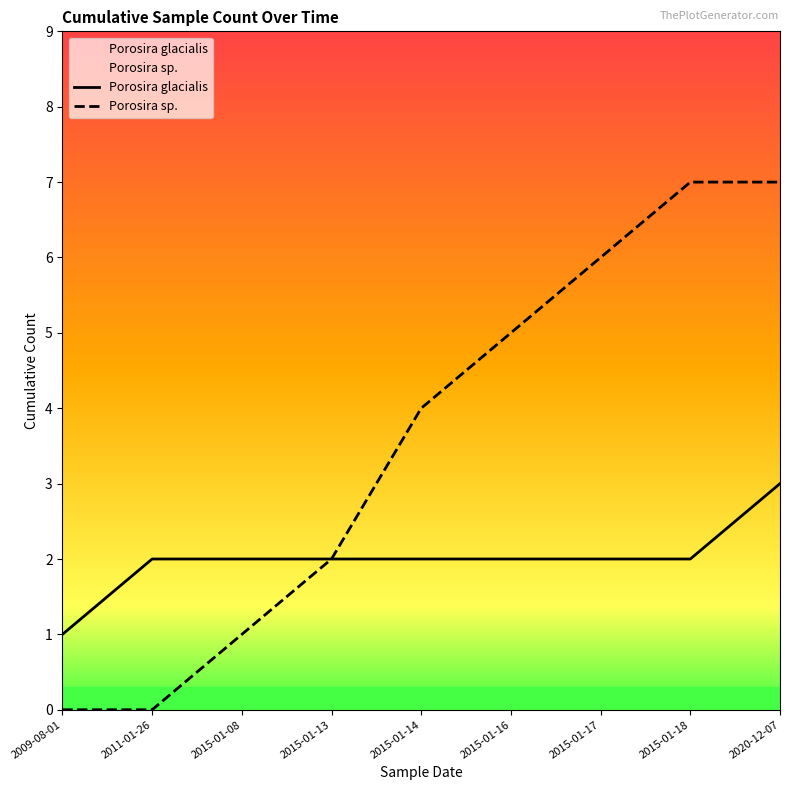

What is the value of the Porosira sp. point at the 9th from the left?

7